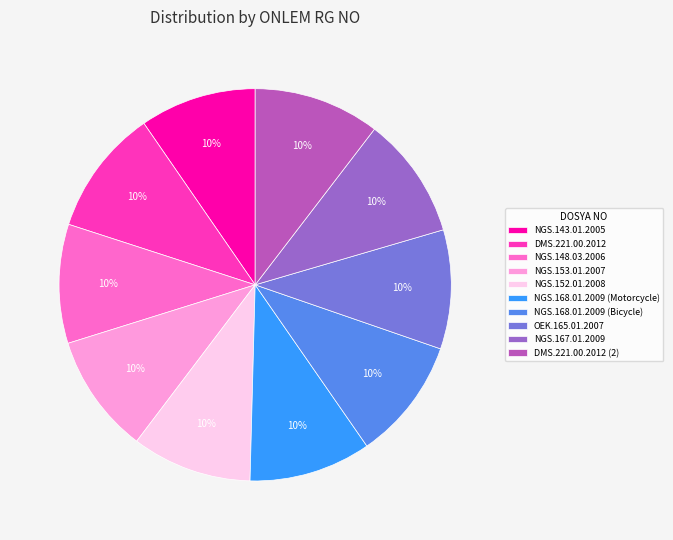

The NGS.153.01.2007 slice represents 5% of the pie. True or false?

False